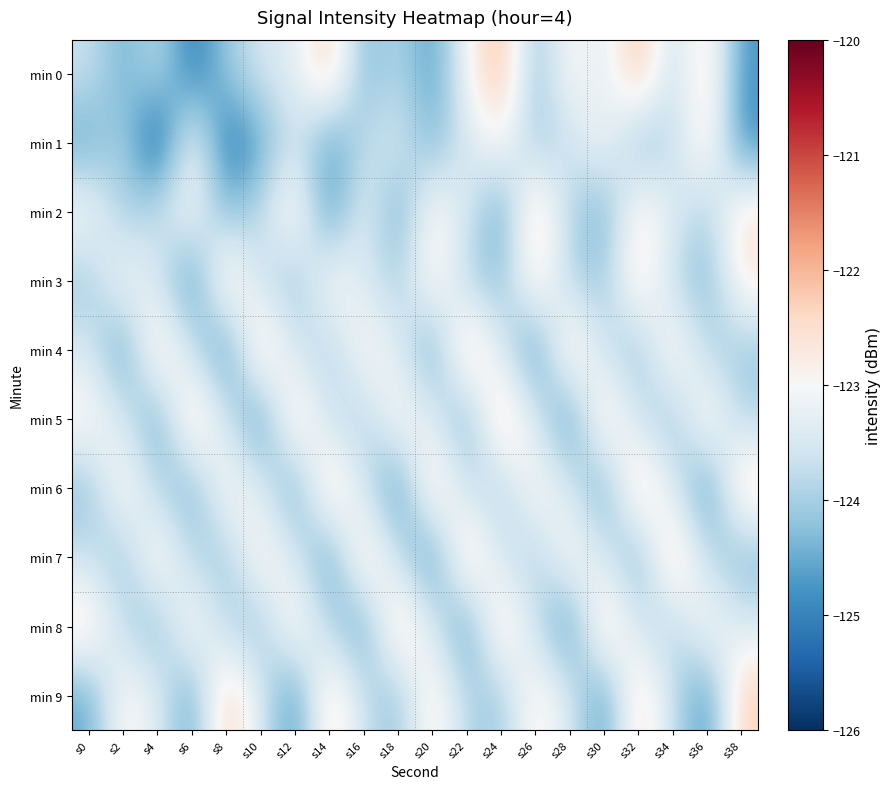

What is the difference between the highest and lowest values at s22?

2.7